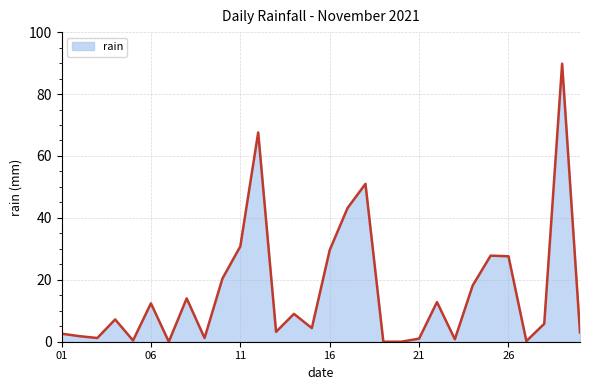

What is the maximum value shown in the chart?

89.8